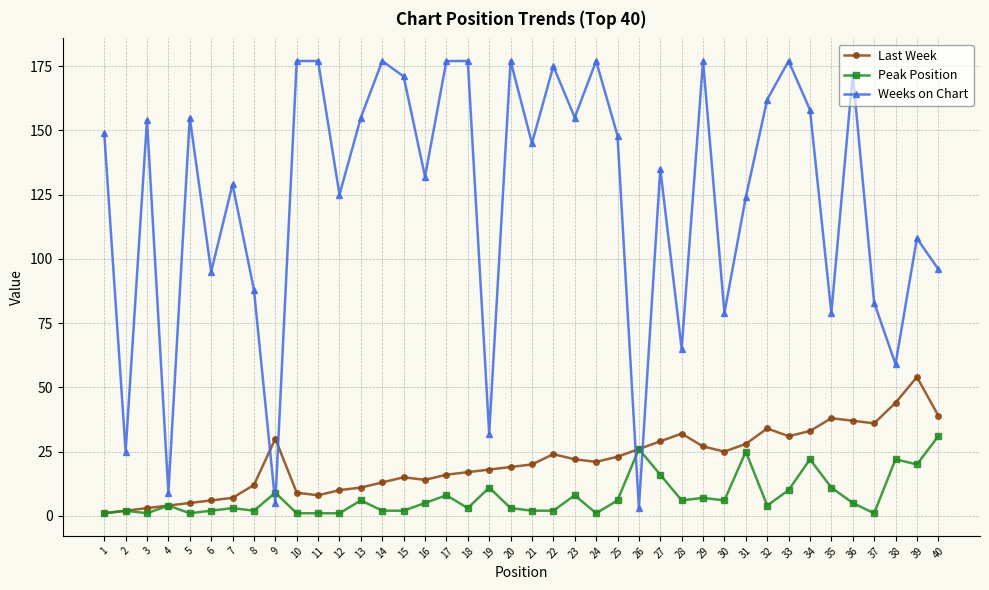

Reading left to right, list all the values displayed in this chart.

Last Week: 1	2	3	4	5	6	7	12	30	9	8	10	11	13	15	14	16	17	18	19	20	24	22	21	23	26	29	32	27	25	28	34	31	33	38	37	36	44	54	39
Peak Position: 1	2	1	4	1	2	3	2	9	1	1	1	6	2	2	5	8	3	11	3	2	2	8	1	6	26	16	6	7	6	25	4	10	22	11	5	1	22	20	31
Weeks on Chart: 149	25	154	9	155	95	129	88	5	177	177	125	155	177	171	132	177	177	32	177	145	175	155	177	148	3	135	65	177	79	124	162	177	158	79	172	83	59	108	96